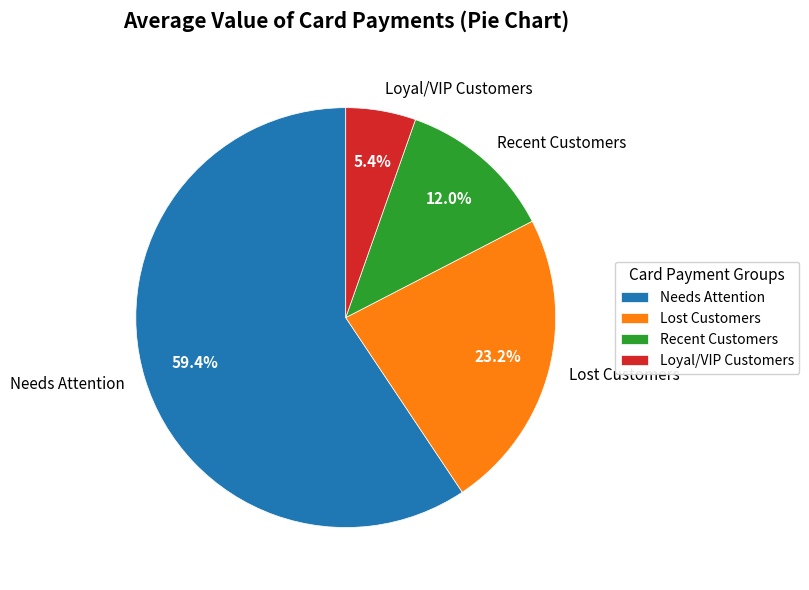

Combined, do Lost Customers and Needs Attention account for over 50%?

Yes